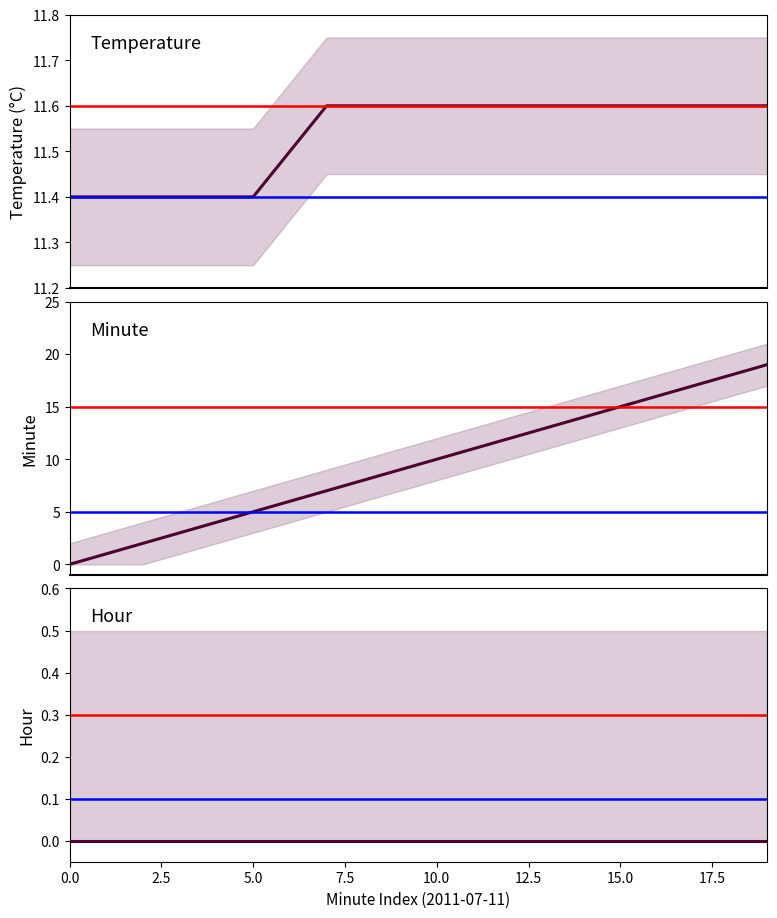

At which label is Minute closest to 9?

9